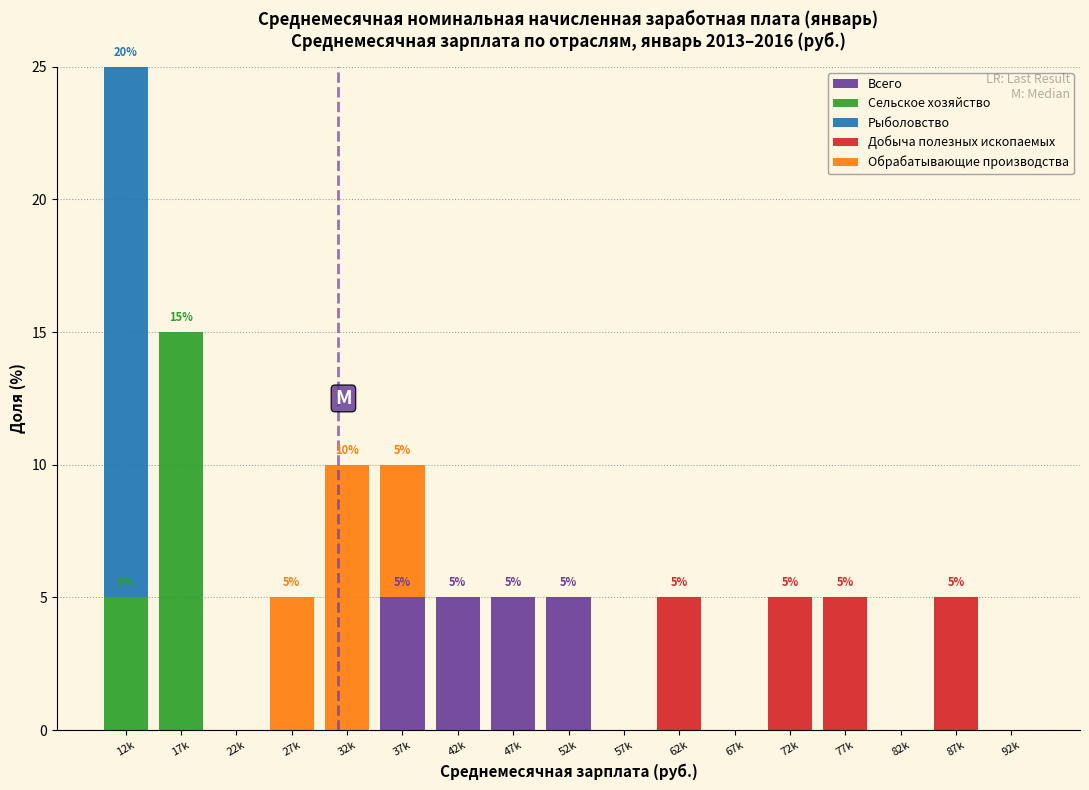

What is the sum of the Всего values at 12k and 52k?

5